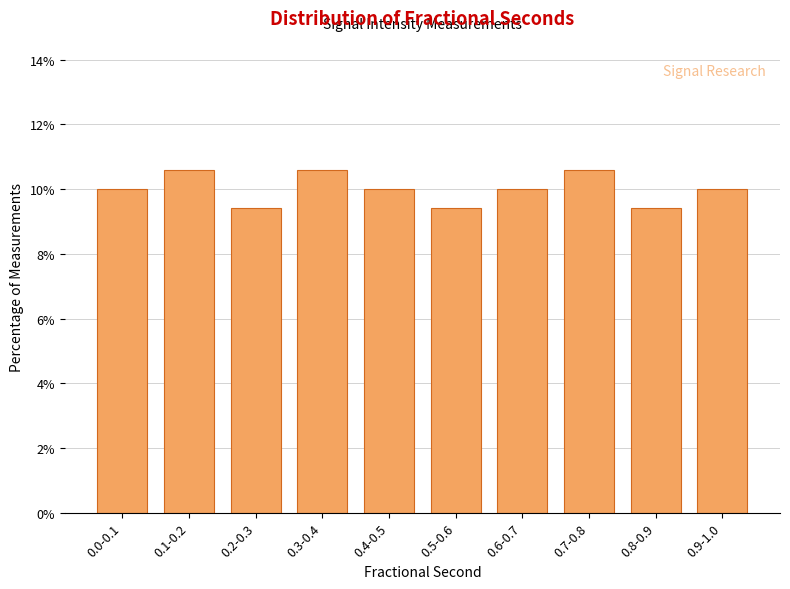

Reading right to left, list all the values displayed in this chart.

0.9-1.0=10.0	0.8-0.9=9.4	0.7-0.8=10.6	0.6-0.7=10.0	0.5-0.6=9.4	0.4-0.5=10.0	0.3-0.4=10.6	0.2-0.3=9.4	0.1-0.2=10.6	0.0-0.1=10.0